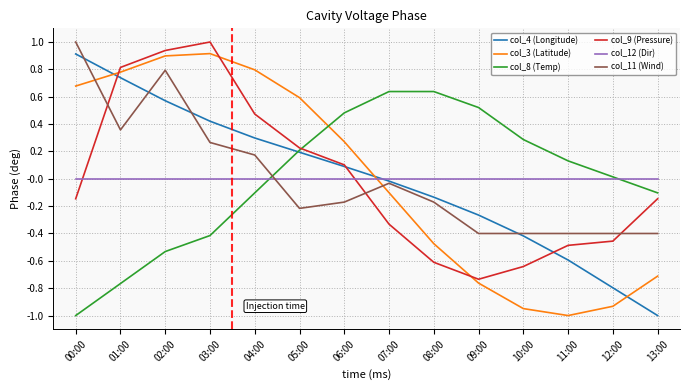

How many intersections are there between col_9 (Pressure) and col_3 (Latitude)?

3